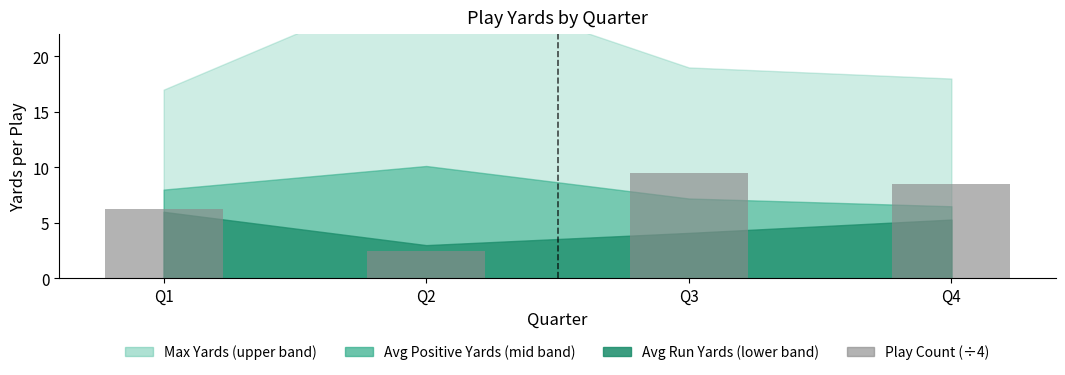

What is the value of the 2nd bar from the left?

2.5